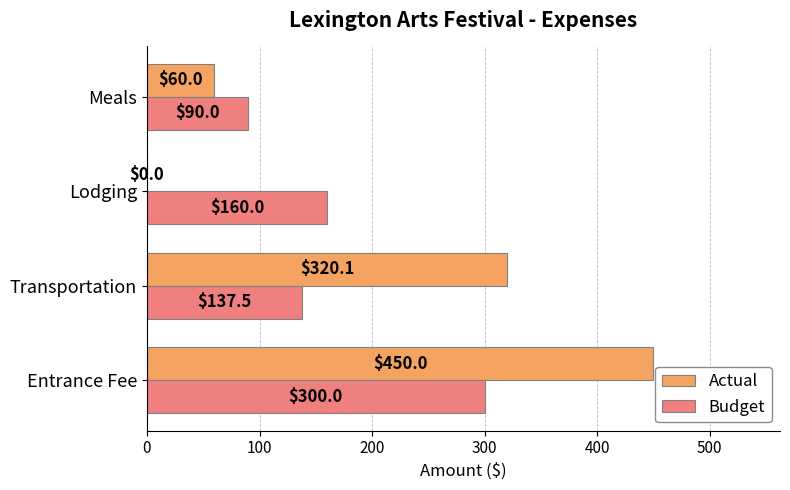

At which category is the sum across all series the highest?

Entrance Fee